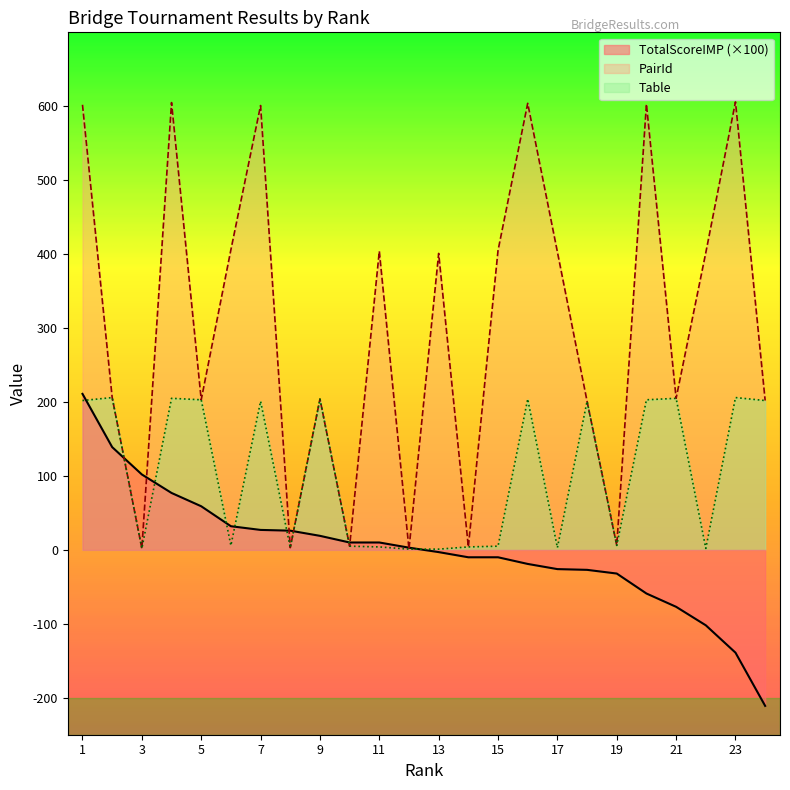

How many values in the TotalScoreIMP series are below 3?

12